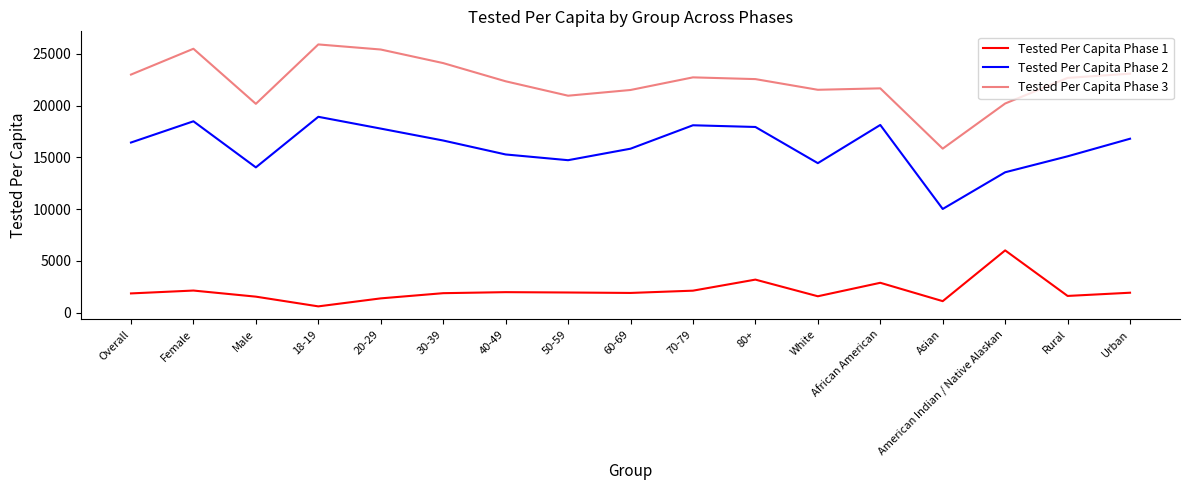

Is this an area chart (filled region under the line)?

No